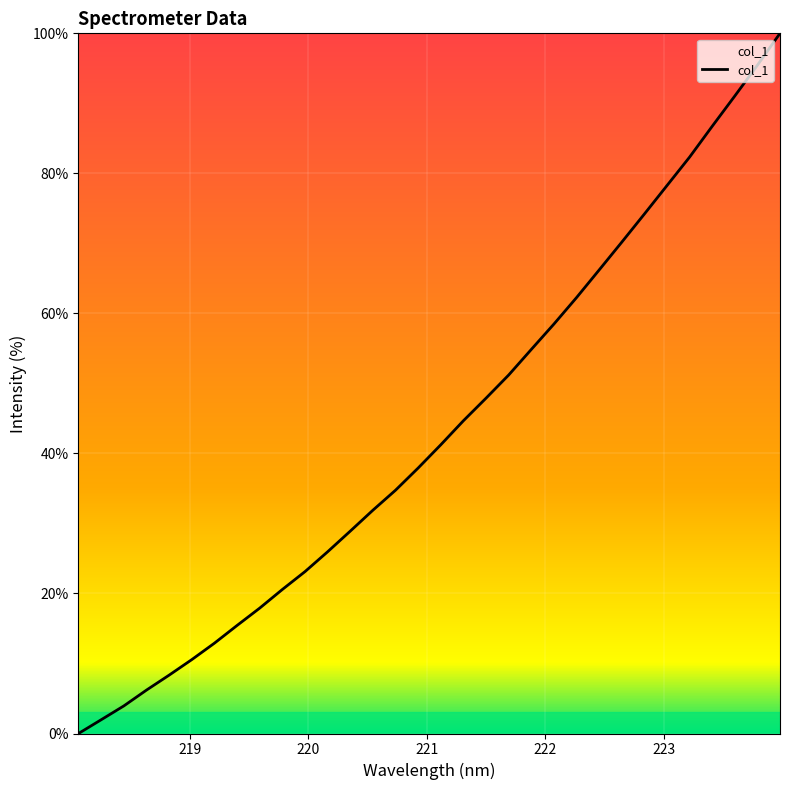

What is the difference between the maximum and minimum values?

100.0